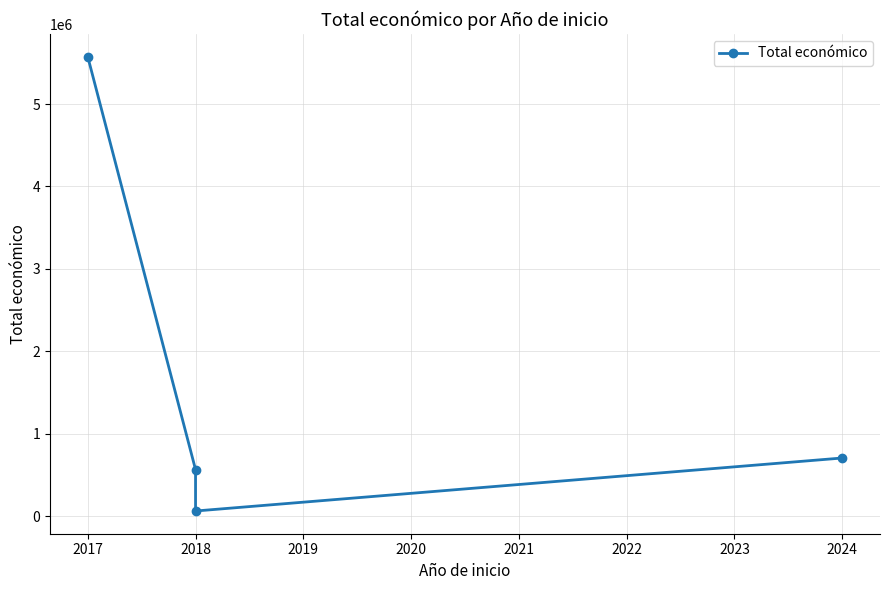

The value at 2017 is 1700598. True or false?

False